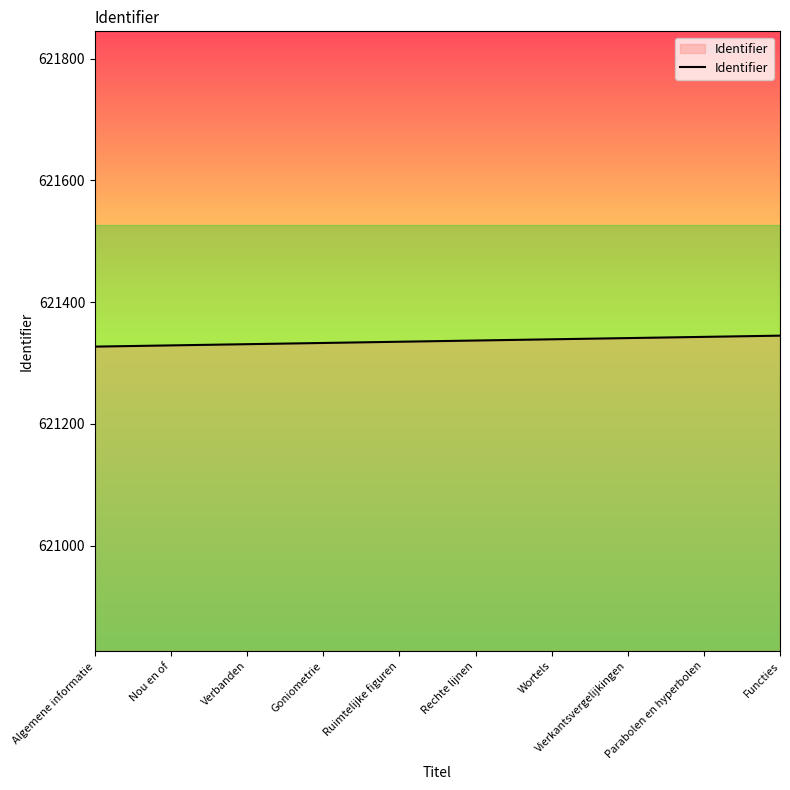

True or false: the data shows 621341 at Vierkantsvergelijkingen.

True